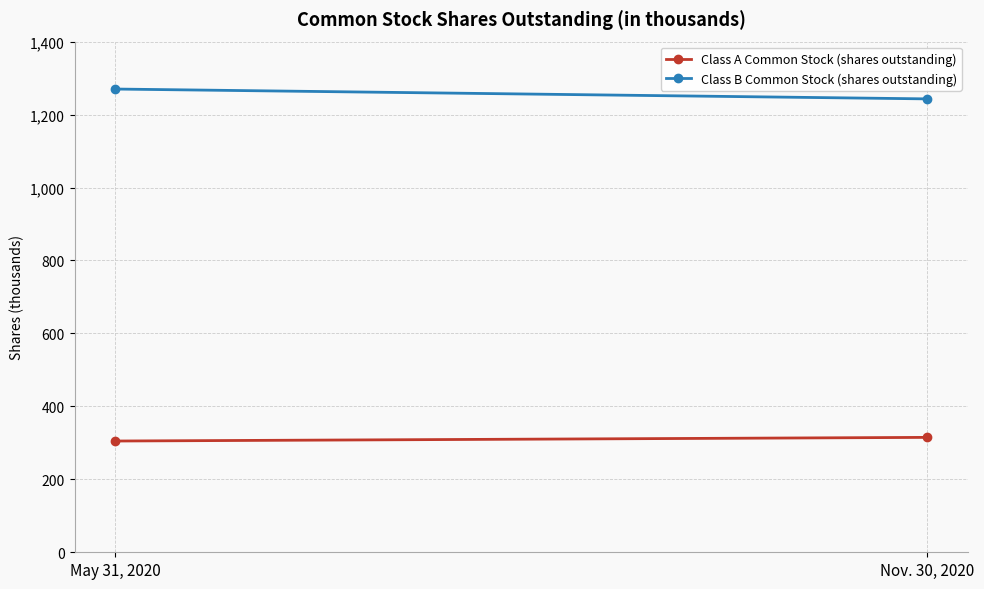

What is the difference between the highest and lowest values at May 31, 2020?

965